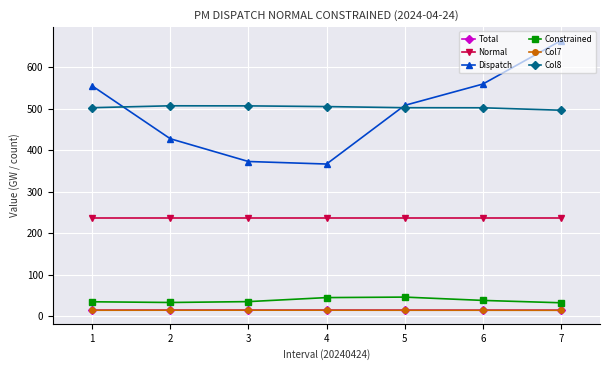

What is the maximum value shown in the chart?

664.6